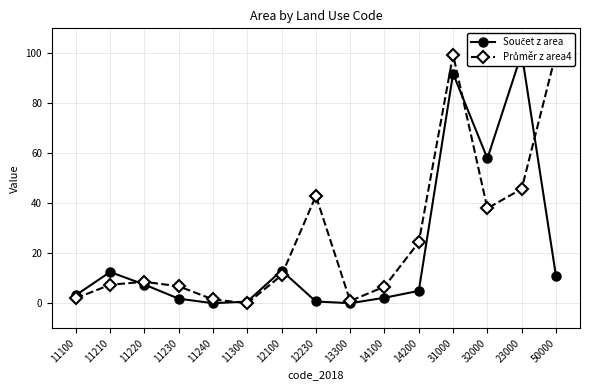

How many lines are shown in the chart?

2